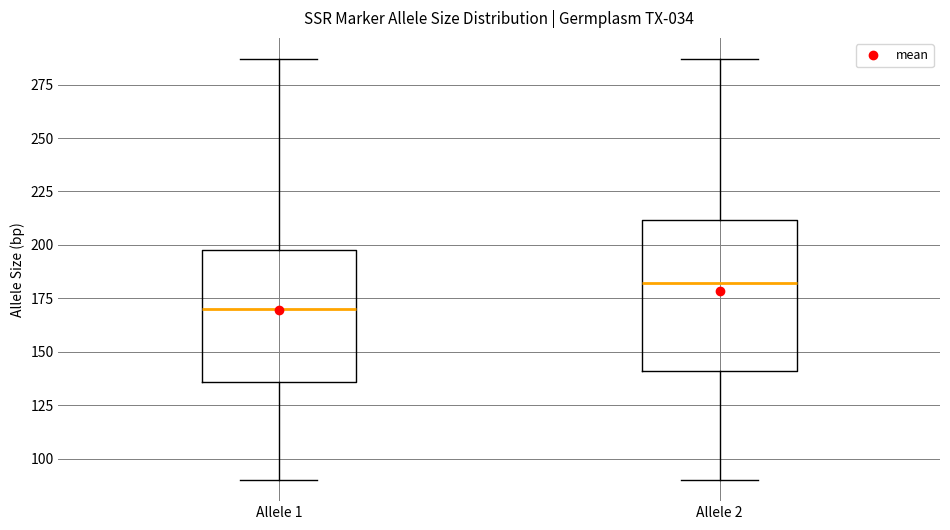

Reading left to right, transcribe this box plot: for each box, give where its median line is, the range the box spans, and where its two whiskers end, as read against the y-axis. The values are not printed on the chart, so give them approximately, as read against the axis.

Allele 1: median 170, box 135 to 200, whiskers 90 to 285
Allele 2: median 180, box 140 to 210, whiskers 90 to 285